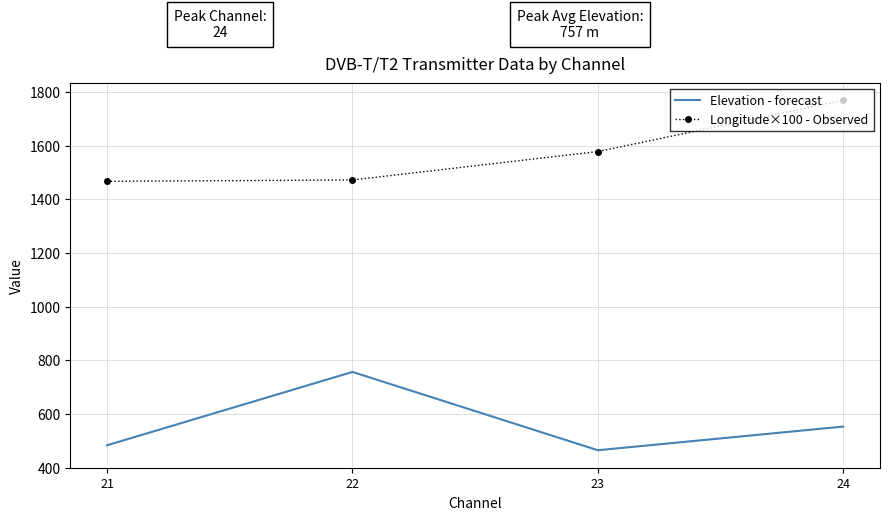

List the series in order of their peak value, lowest first.

Elevation - forecast, Longitude×100 - Observed